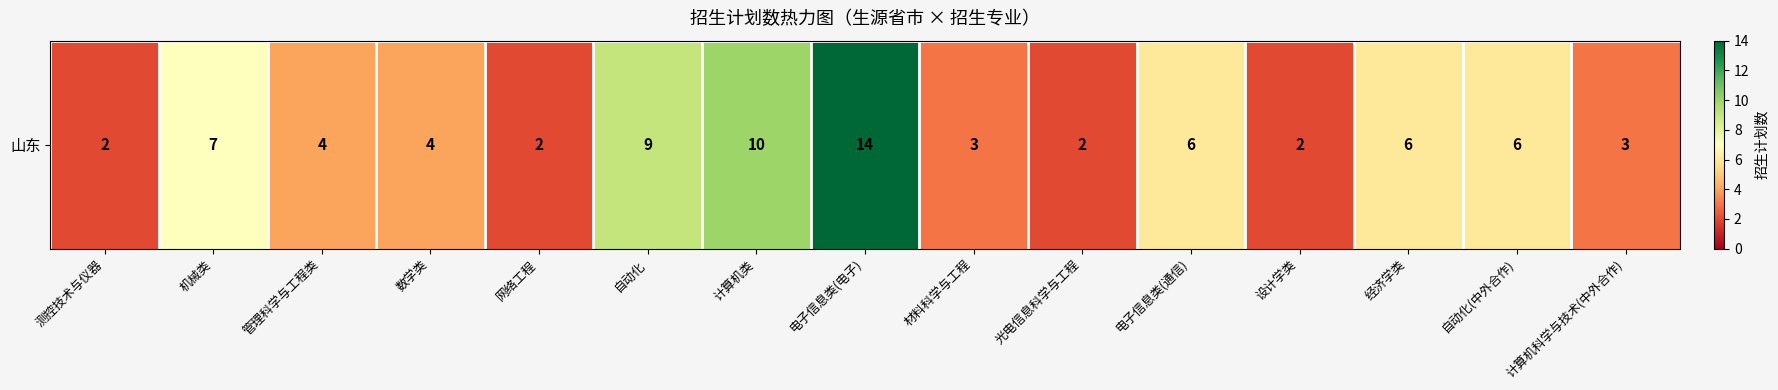

List the labels in order of value, largest first.

电子信息类(电子), 计算机类, 自动化, 机械类, 电子信息类(通信), 经济学类, 自动化(中外合作), 管理科学与工程类, 数学类, 材料科学与工程, 计算机科学与技术(中外合作), 测控技术与仪器, 网络工程, 光电信息科学与工程, 设计学类